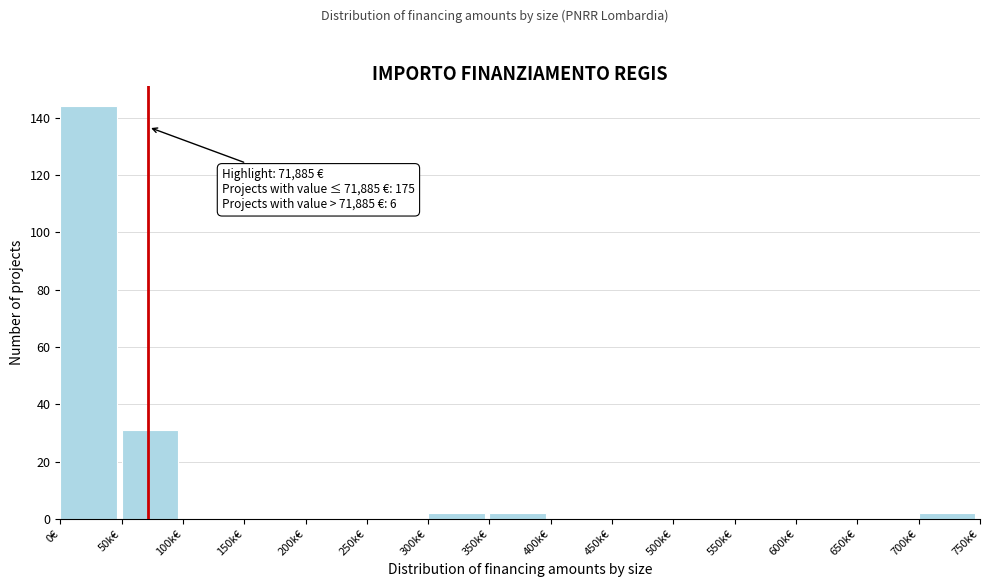

Reading left to right, transcribe all the data shown in this chart.

0€=144	50k€=31	100k€=0	150k€=0	200k€=0	250k€=0	300k€=2	350k€=2	400k€=0	450k€=0	500k€=0	550k€=0	600k€=0	650k€=0	700k€=2